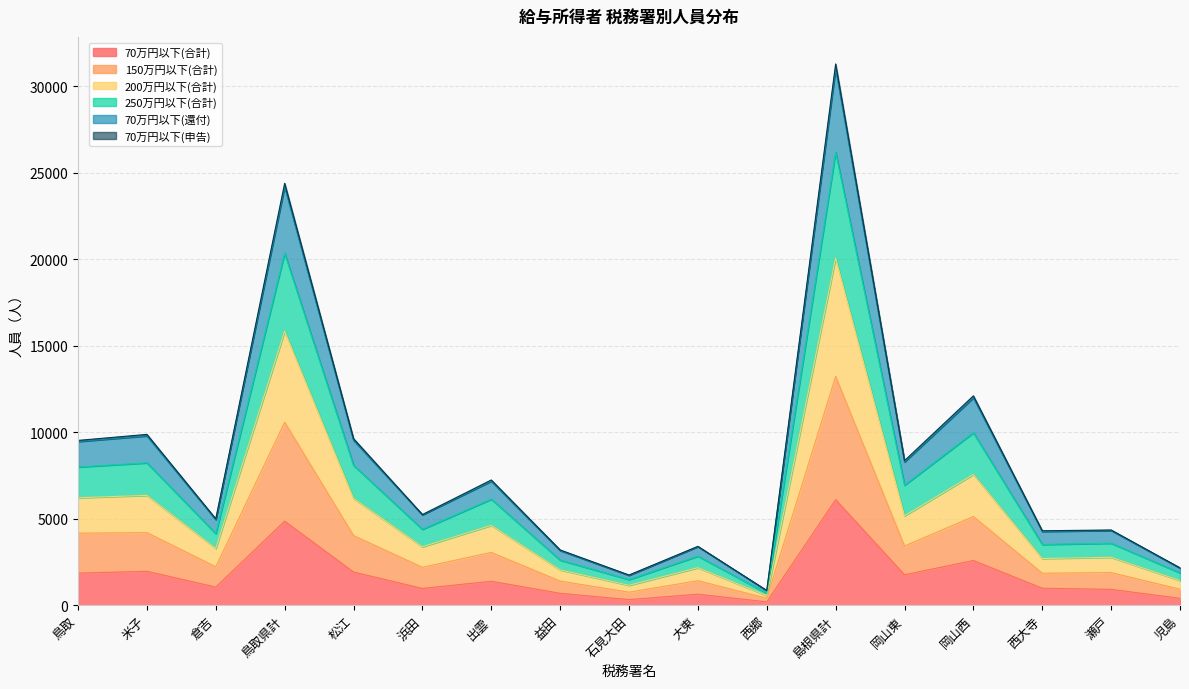

What is the average value of the 70万円以下(合計) series?

1678